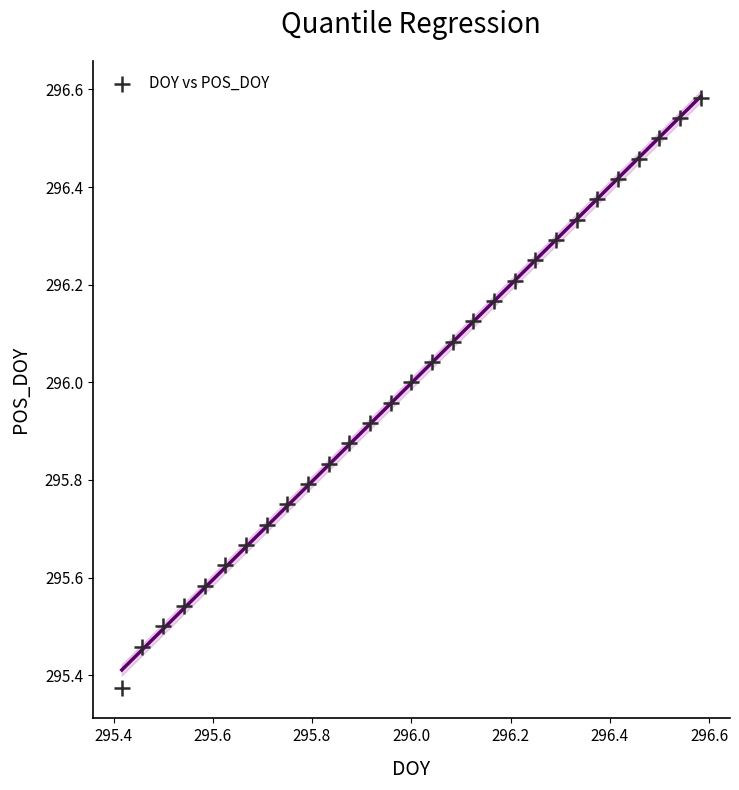

What is the range of X values (max minus min)?

1.2